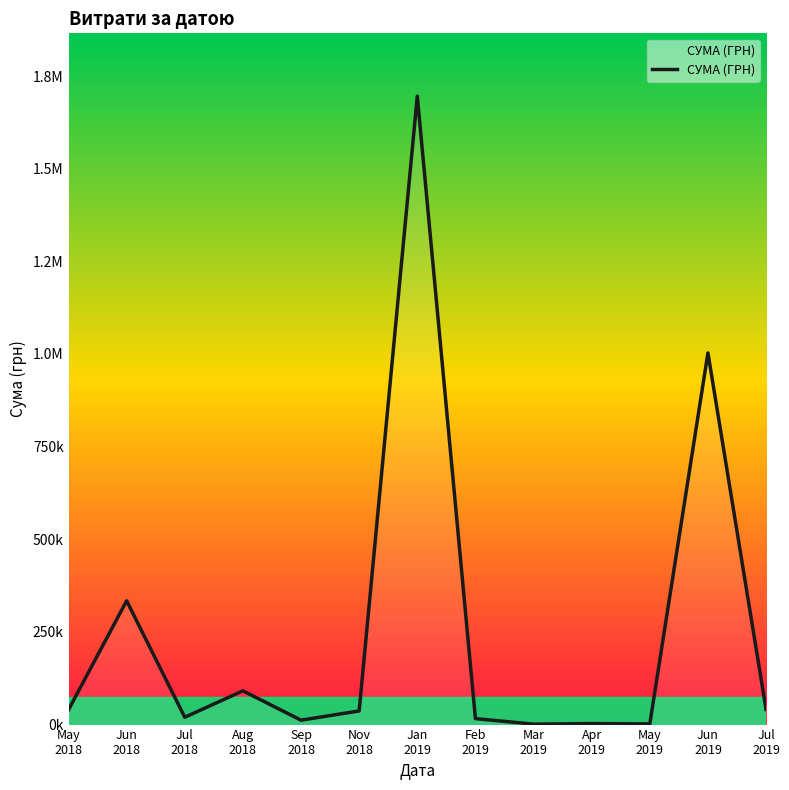

What is the value of the 13th point from the left?

40766.6